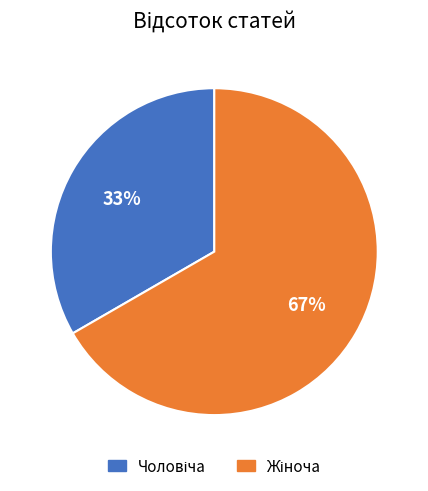

Does any single category account for the majority?

Yes